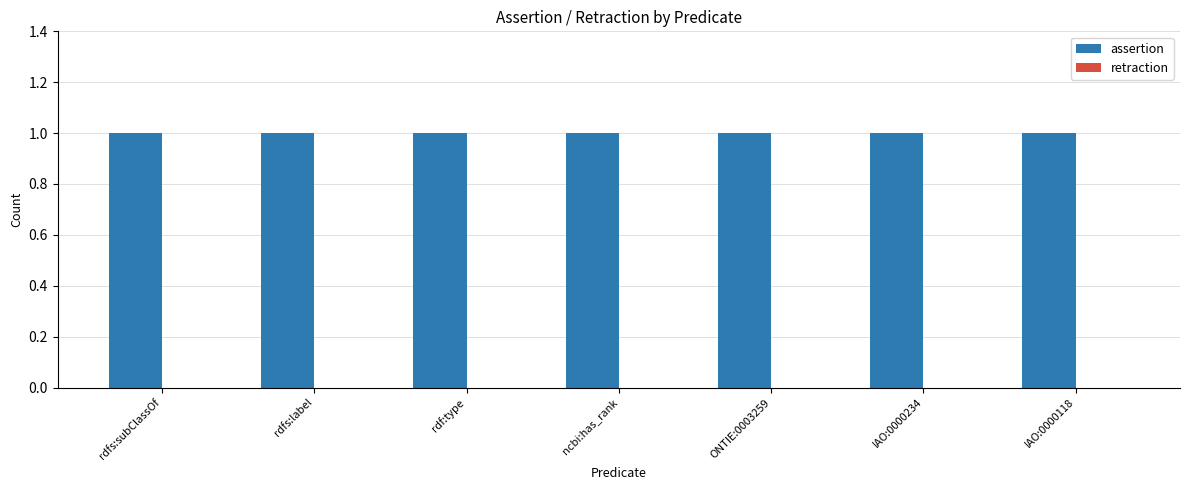

Reading left to right, list all the values displayed in this chart.

assertion: 1	1	1	1	1	1	1
retraction: 0	0	0	0	0	0	0